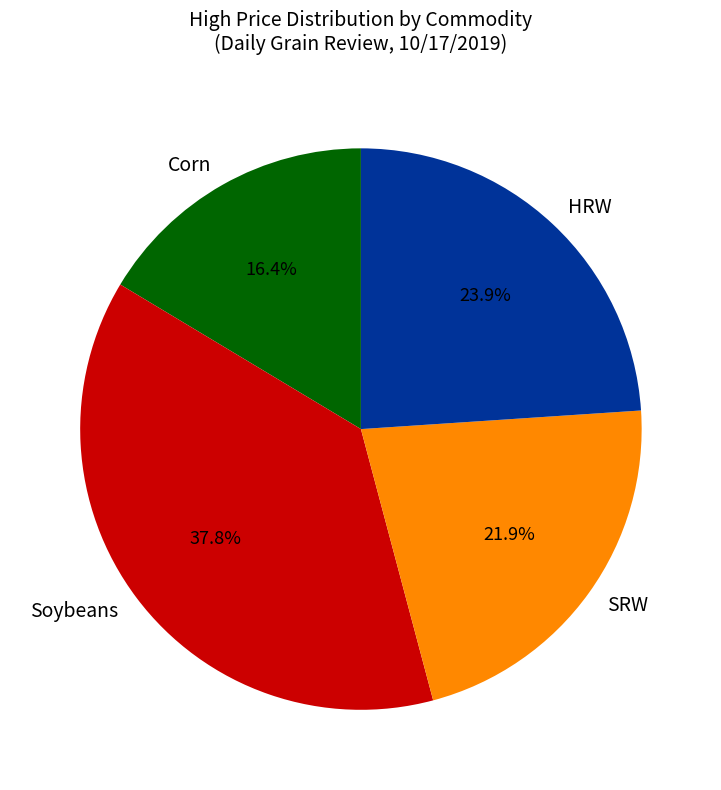

To the nearest percent, what percentage of the pie is Soybeans?

38%